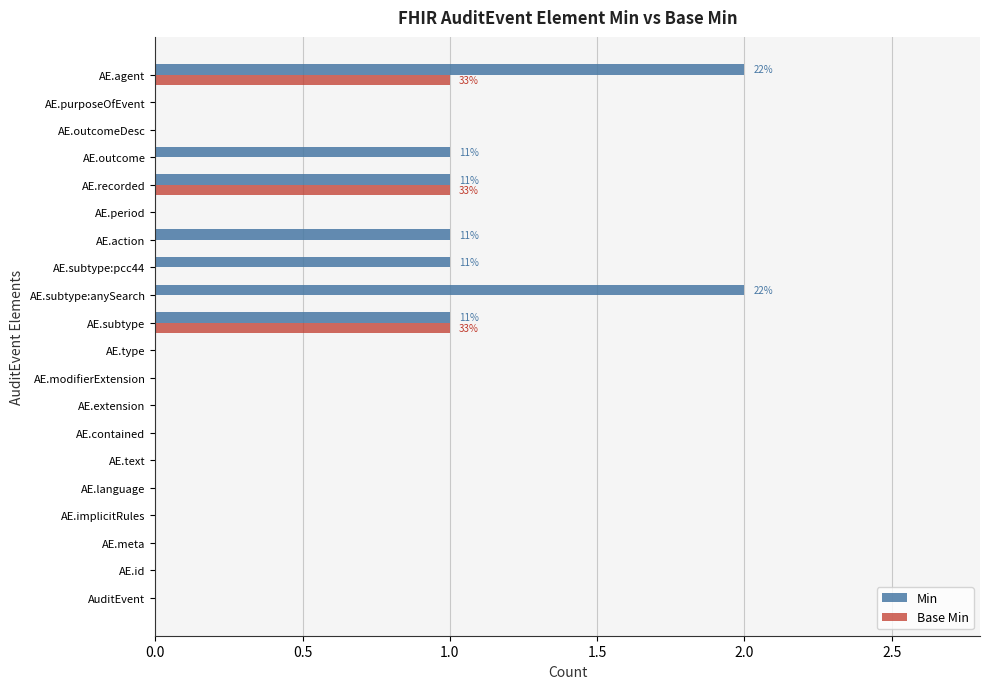

True or false: Base Min has a value of -1 at AE.subtype:pcc44.

False